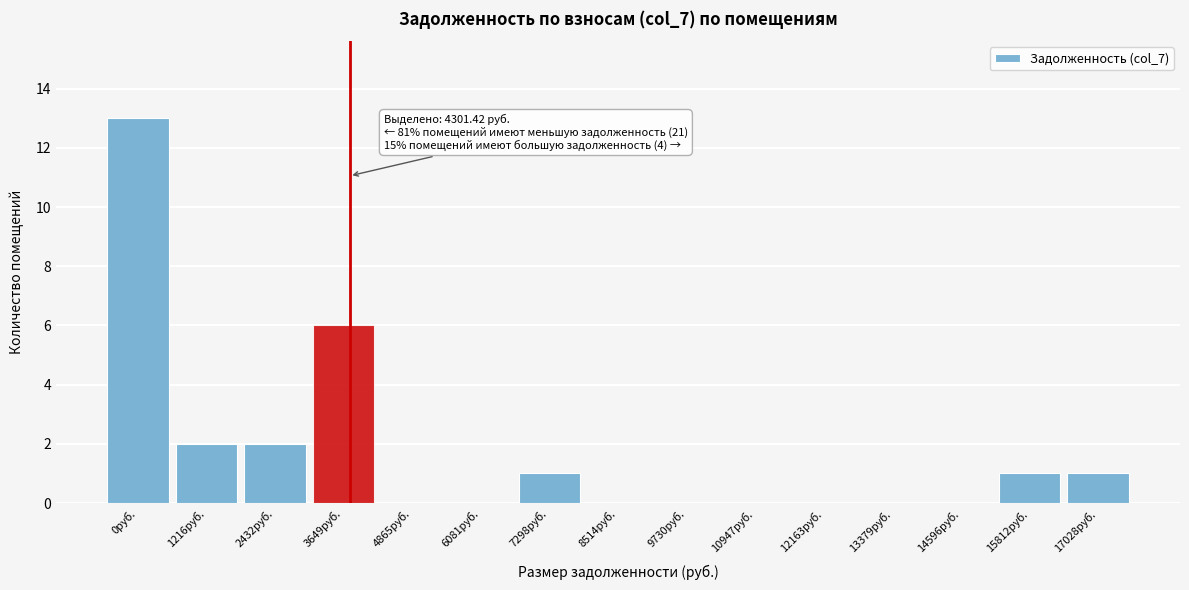

Reading left to right, transcribe all the data shown in this chart.

0руб.=13	1216руб.=2	2432руб.=2	3649руб.=6	4865руб.=0	6081руб.=0	7298руб.=1	8514руб.=0	9730руб.=0	10947руб.=0	12163руб.=0	13379руб.=0	14596руб.=0	15812руб.=1	17028руб.=1